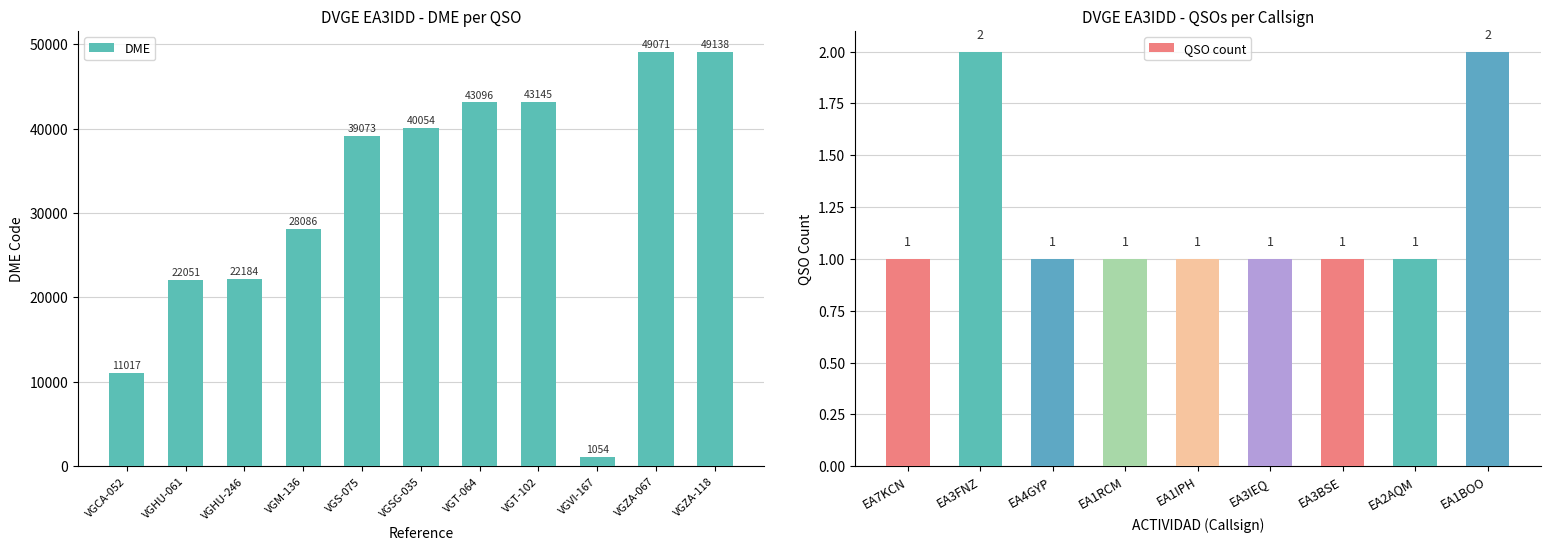

Rank the categories by DME value from highest to lowest.

VGZA-118, VGZA-067, VGT-102, VGT-064, VGSG-035, VGS-075, VGM-136, VGHU-246, VGHU-061, VGCA-052, VGVI-167